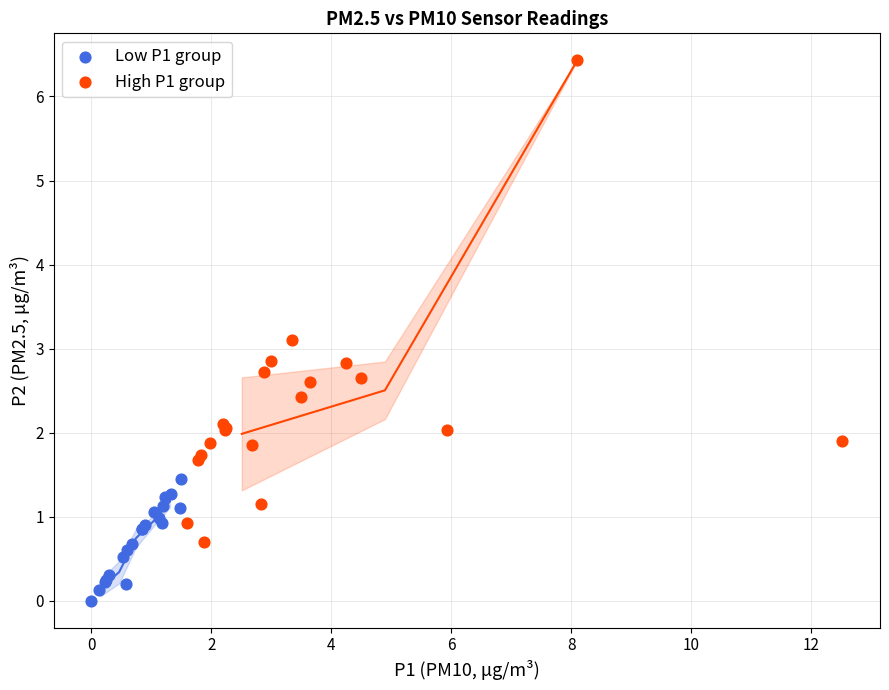

Which series has the widest spread of Y values?

High P1 group